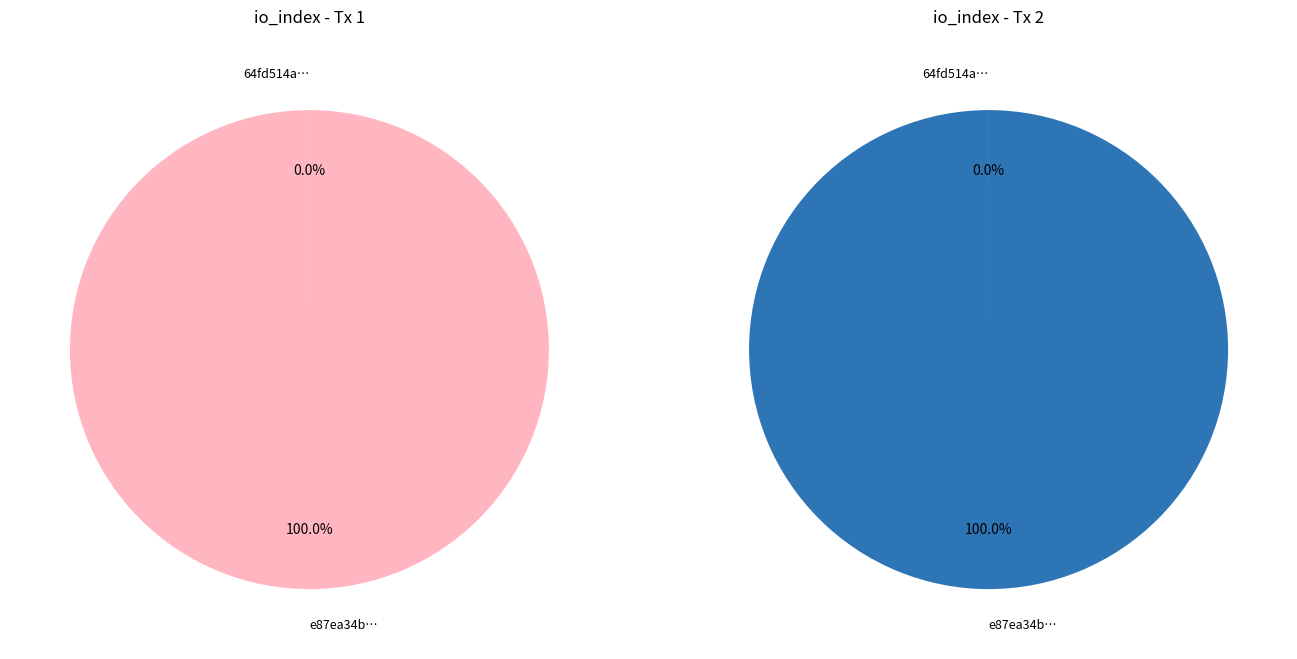

Is it true that 1 is 100% of the pie?

True